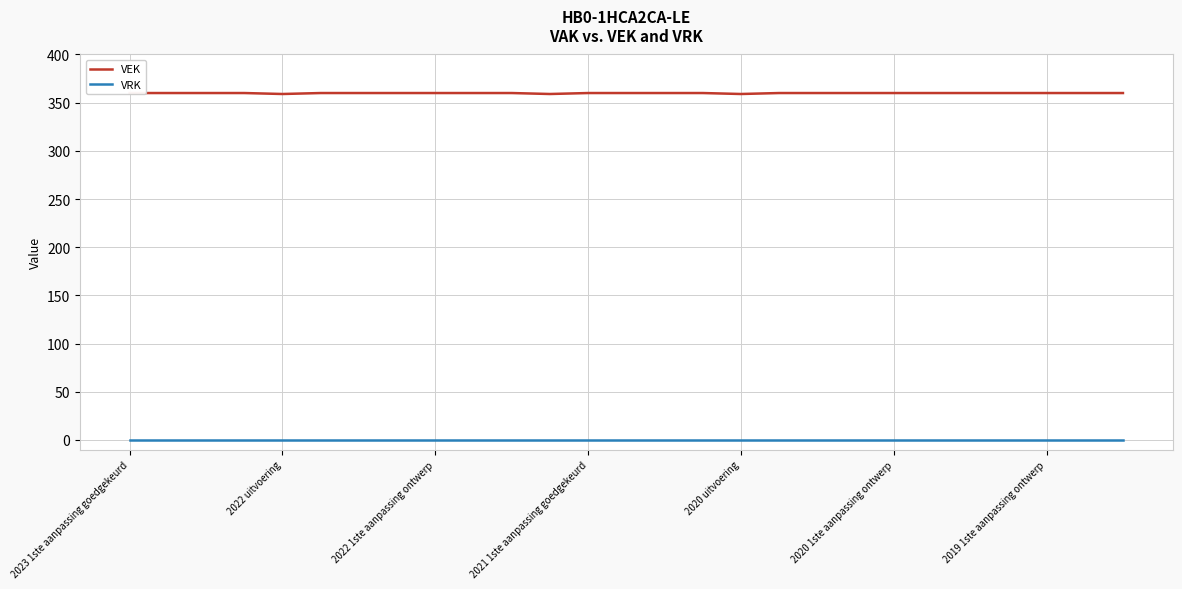

List the series in order of their overall mean, highest first.

VEK, VRK